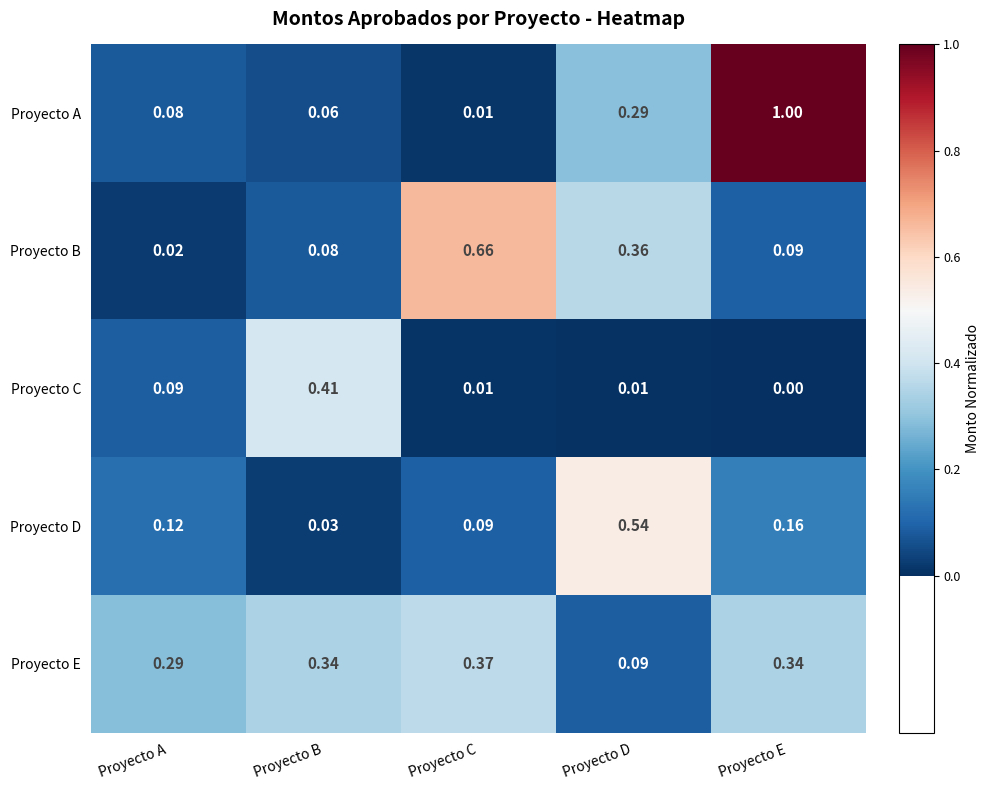

Where is Proyecto E nearest to the value 0?

Proyecto D